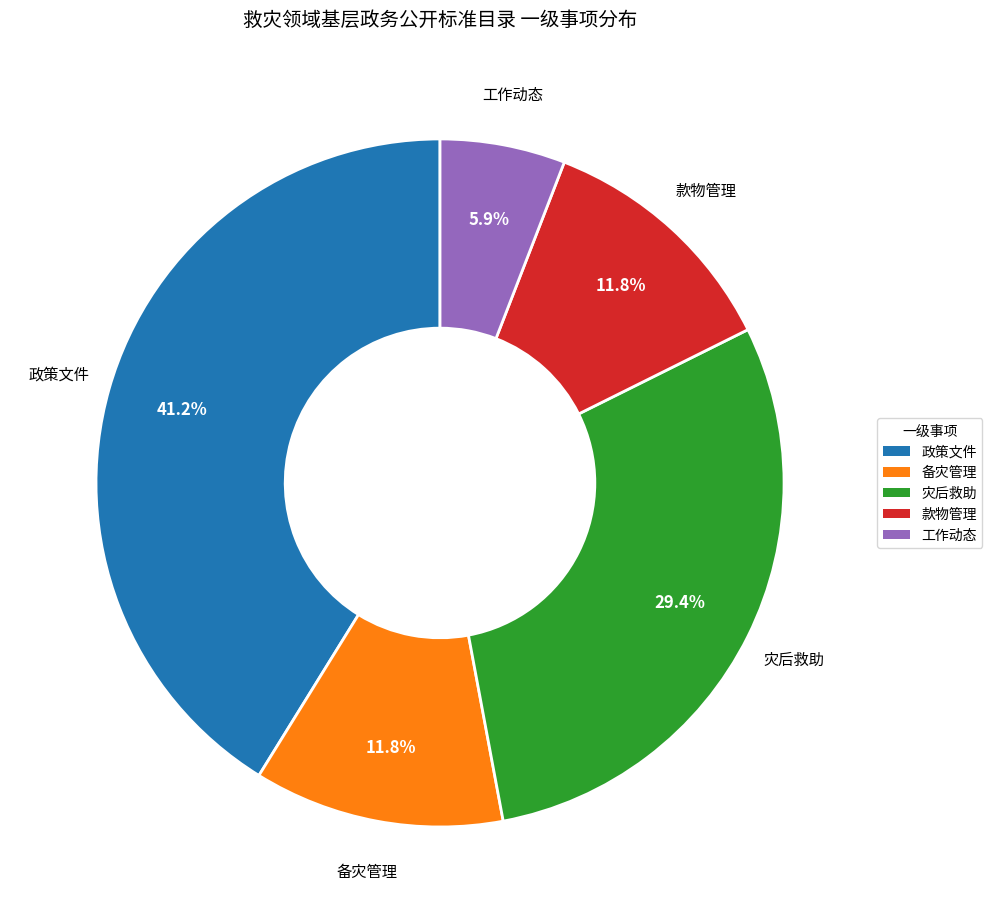

True or false: 款物管理 accounts for 1% of the total.

False